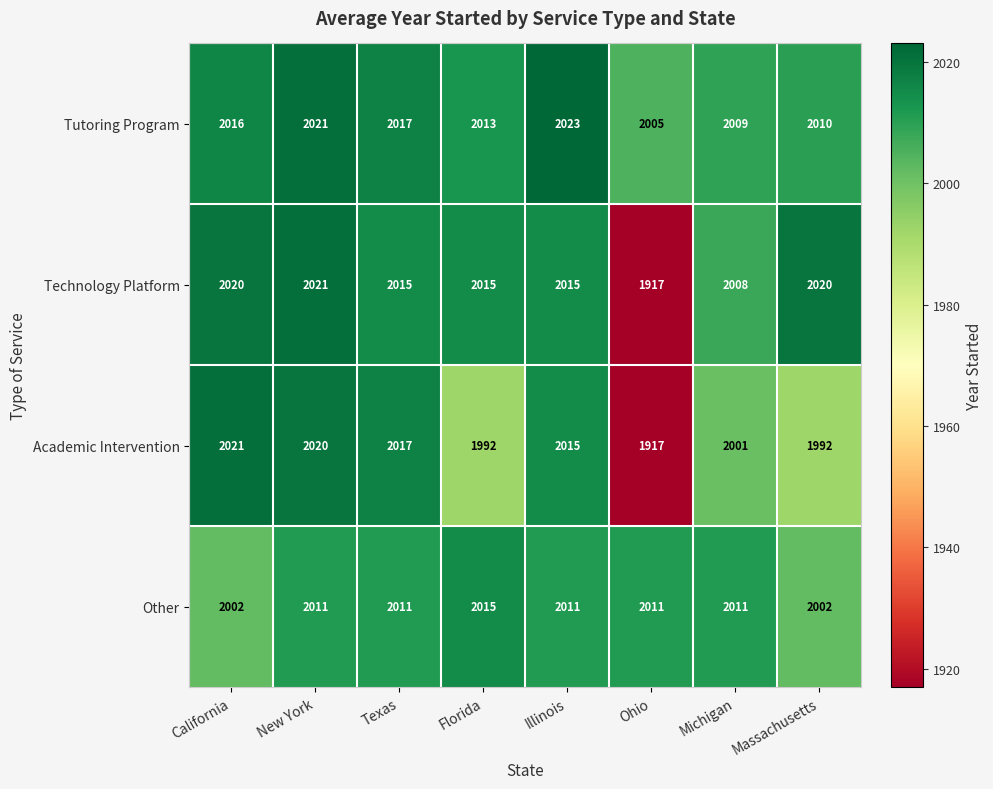

The Other series shows 2011 at Ohio. True or false?

True